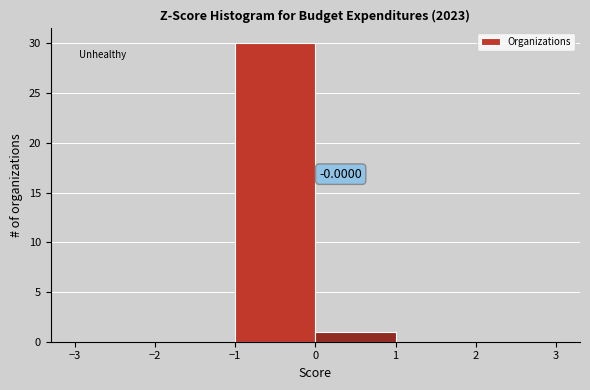

Over which range of the x-axis is the bar tallest?

-1 to 0